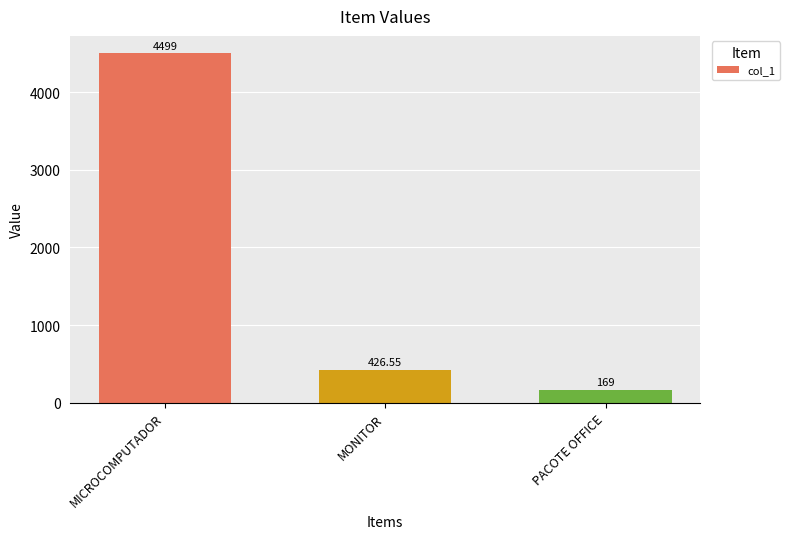

Which has a higher value, PACOTE OFFICE or MONITOR?

MONITOR